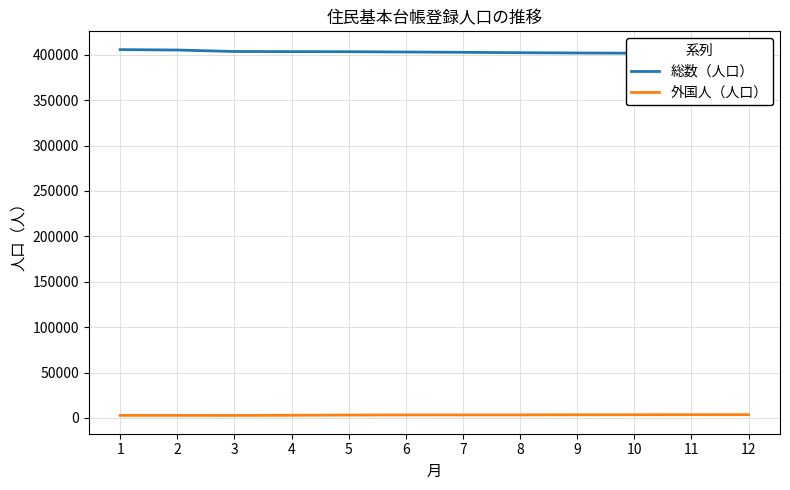

At 2, list the series in order from largest to smallest.

総数（人口）, 外国人（人口）